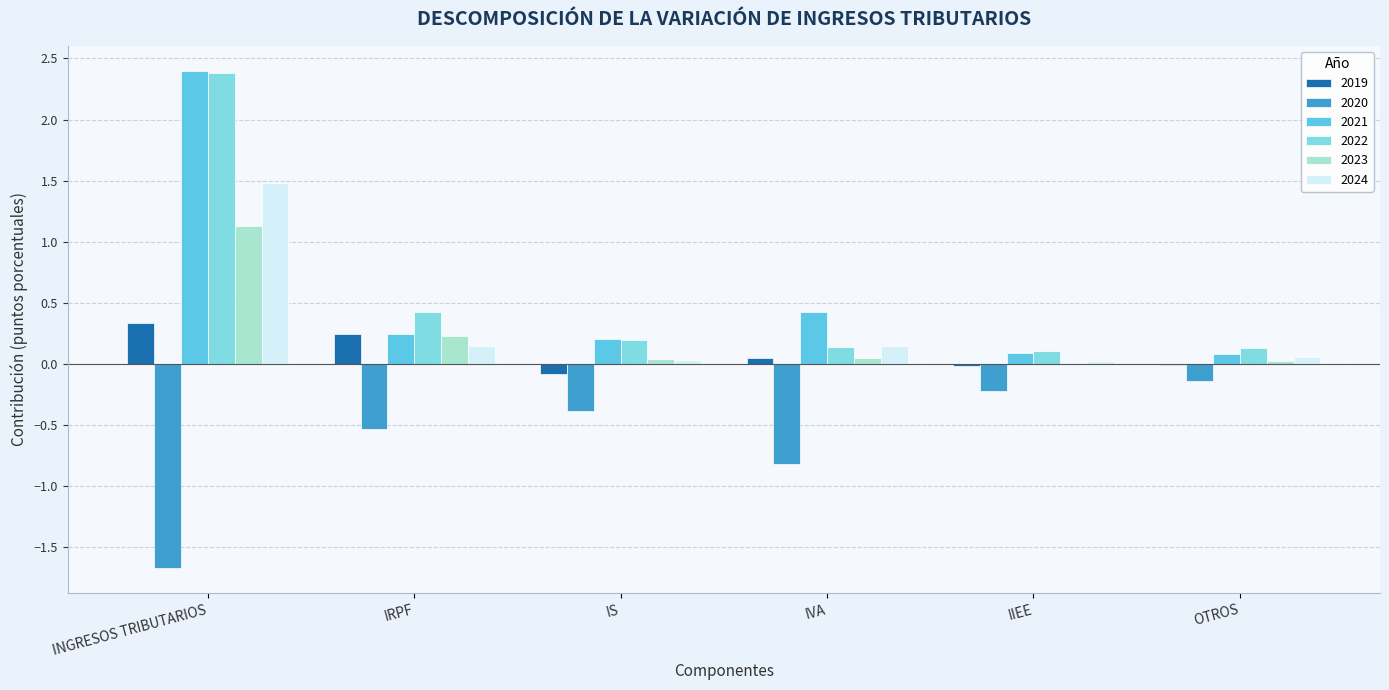

What is the sum of all 2023 values?

1.5